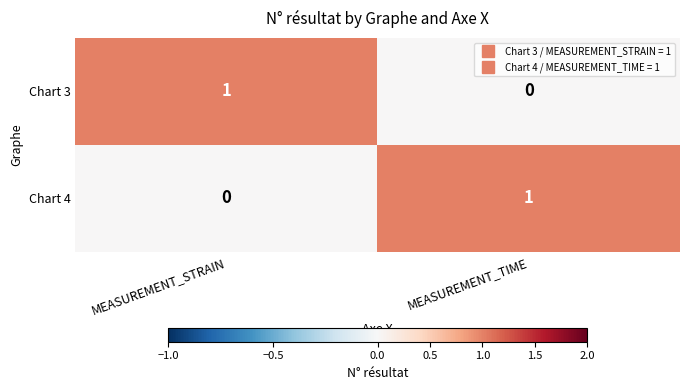

Is the value of Chart 3 at MEASUREMENT_TIME greater than the value of Chart 4 at MEASUREMENT_TIME?

No